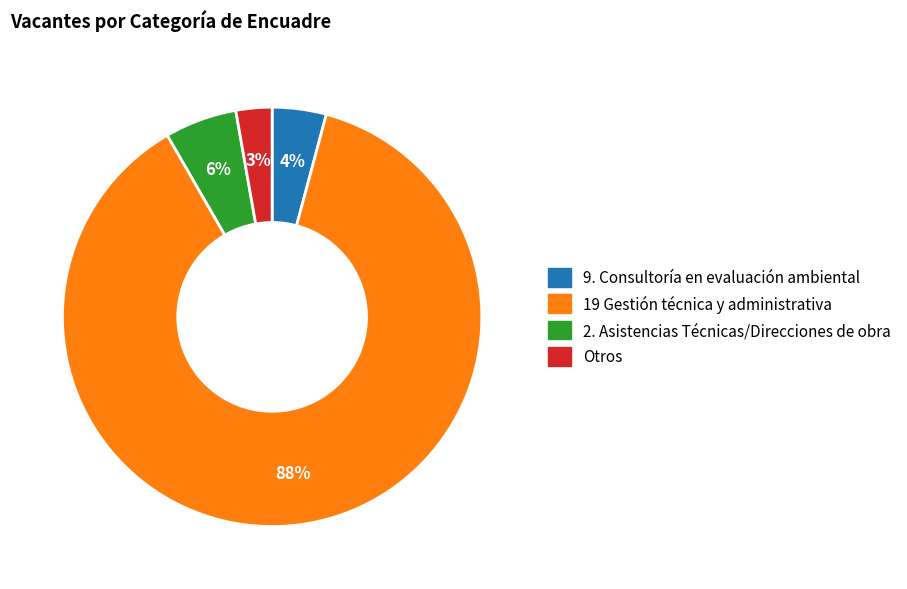

The 9. Consultoría en evaluación ambiental slice represents 9% of the pie. True or false?

False